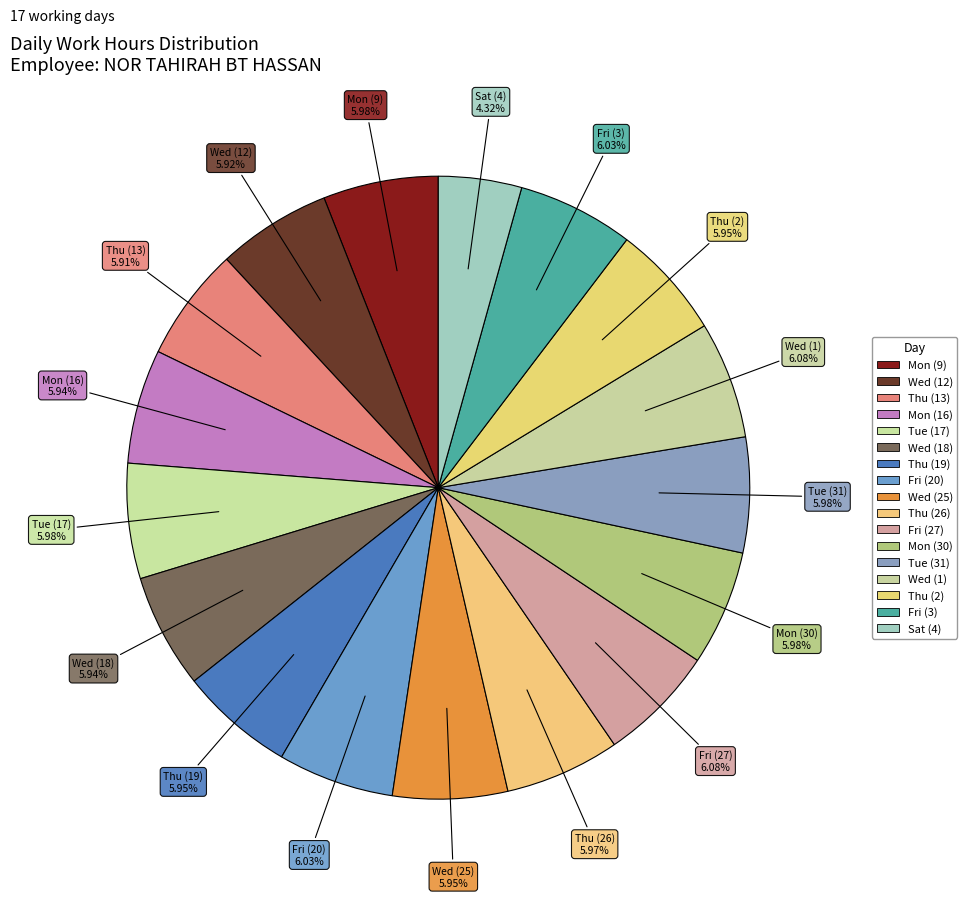

The Wed (12) slice represents 15% of the pie. True or false?

False